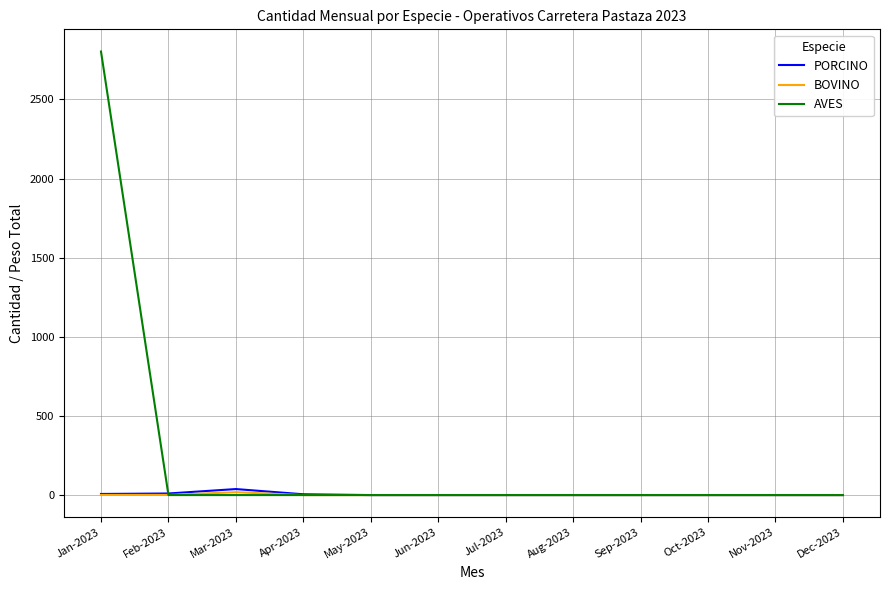

What is the greatest value displayed?

2803